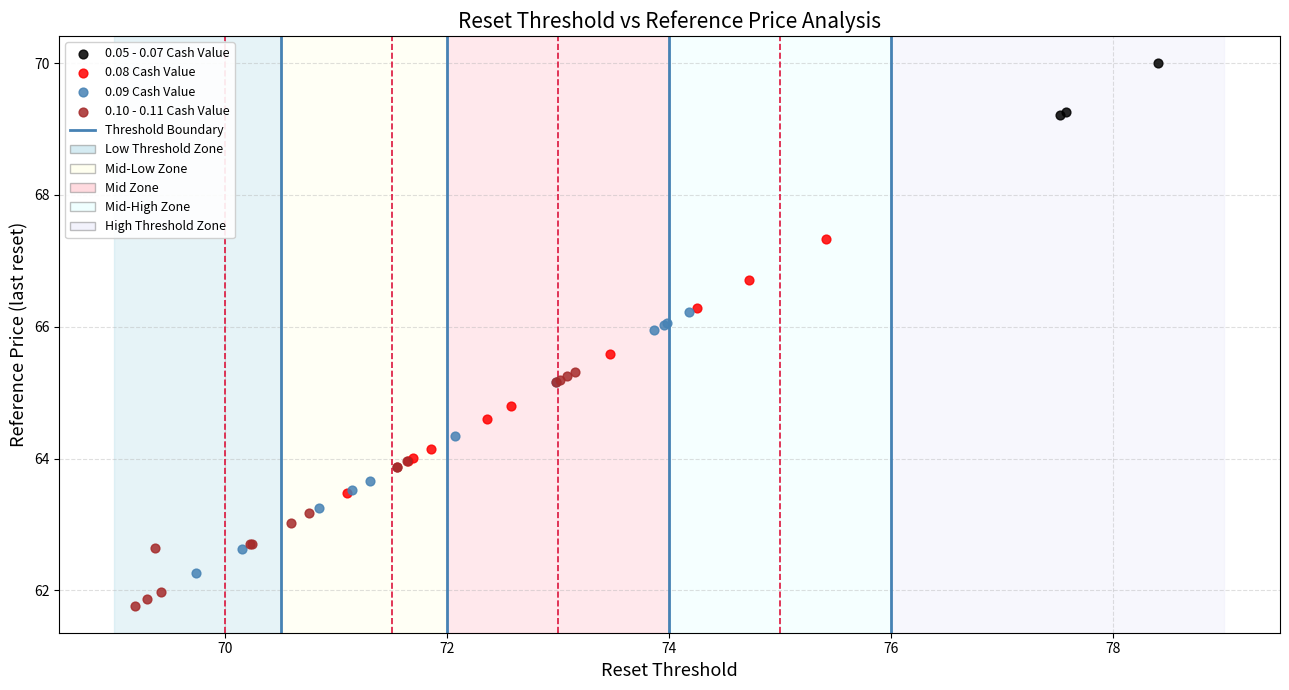

Which series contains the highest Y value?

0.05 - 0.07 Cash Value